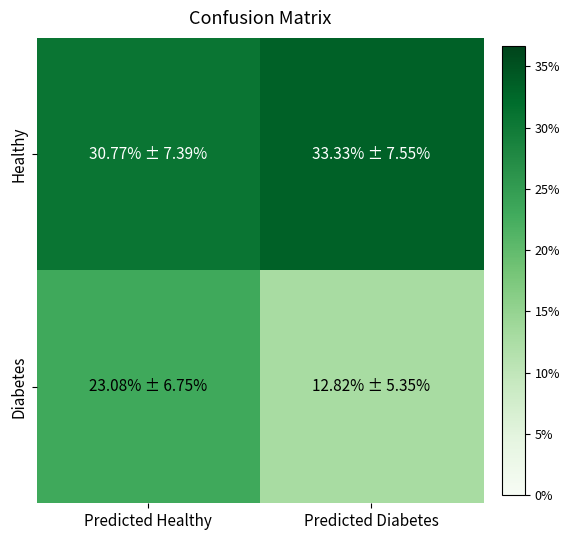

What is the smallest value displayed?

12.8